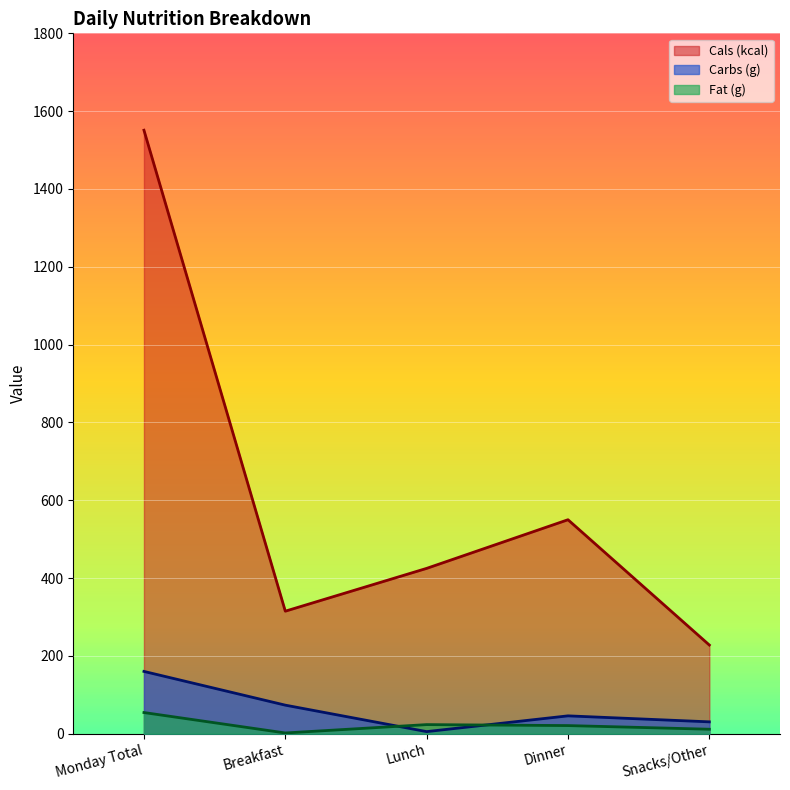

Which series has the largest total across all categories?

Cals (kcal)